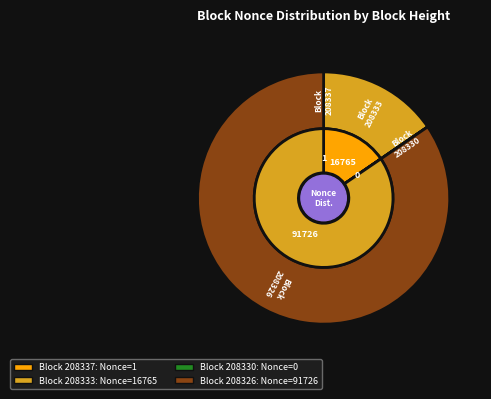

Does 208333 represent more than half of the total?

No